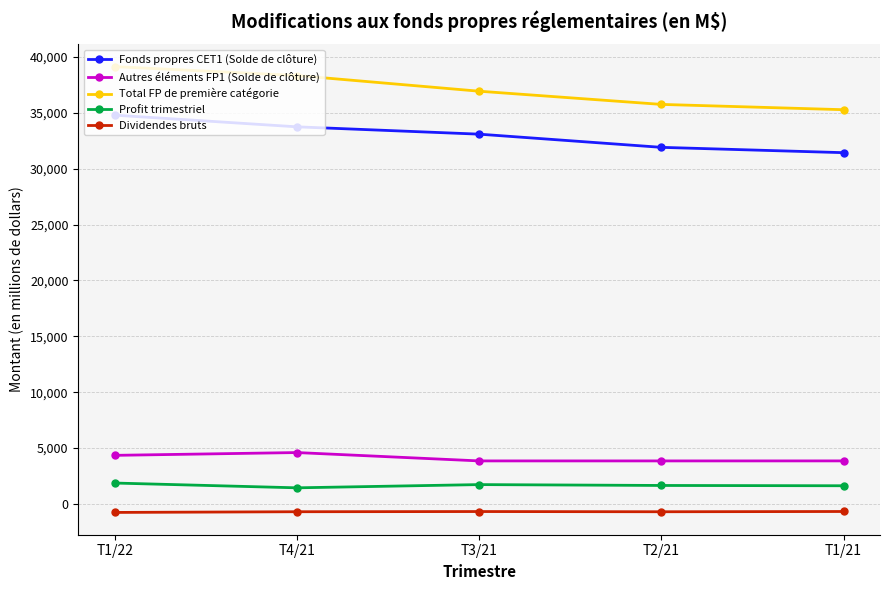

What is the sum of the Dividendes bruts values at T1/22 and T3/21?

-1454